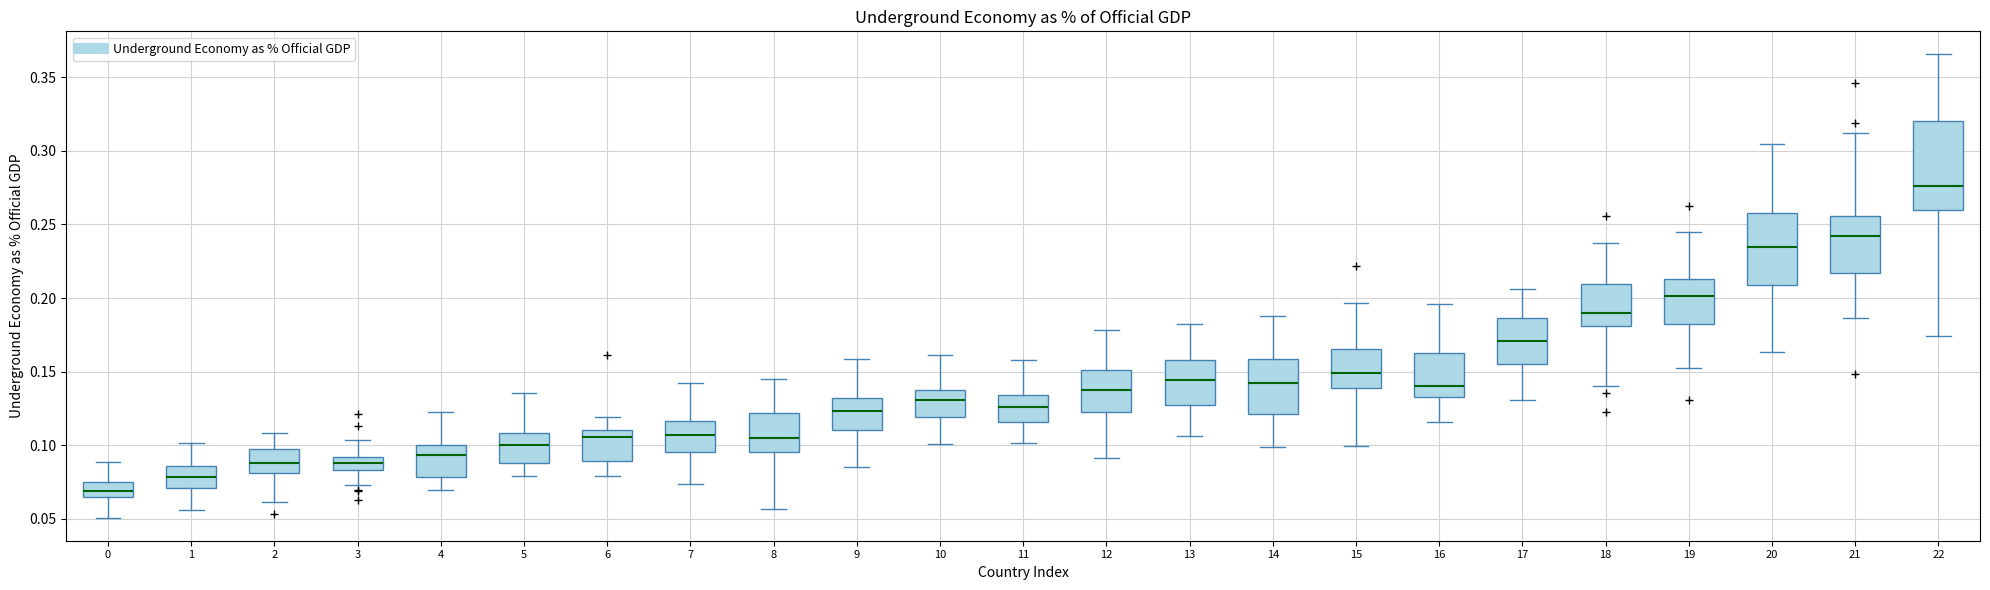

Comparing the boxes themselves (not the whiskers), which one is the tallest?

22